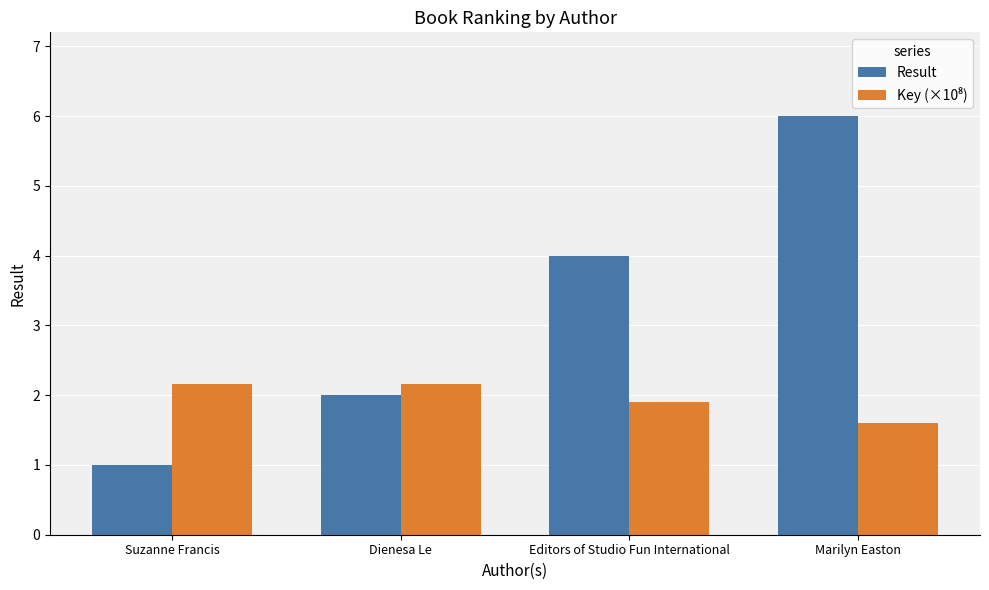

List the labels in order of Result value, largest first.

Marilyn Easton, Editors of Studio Fun International, Dienesa Le, Suzanne Francis